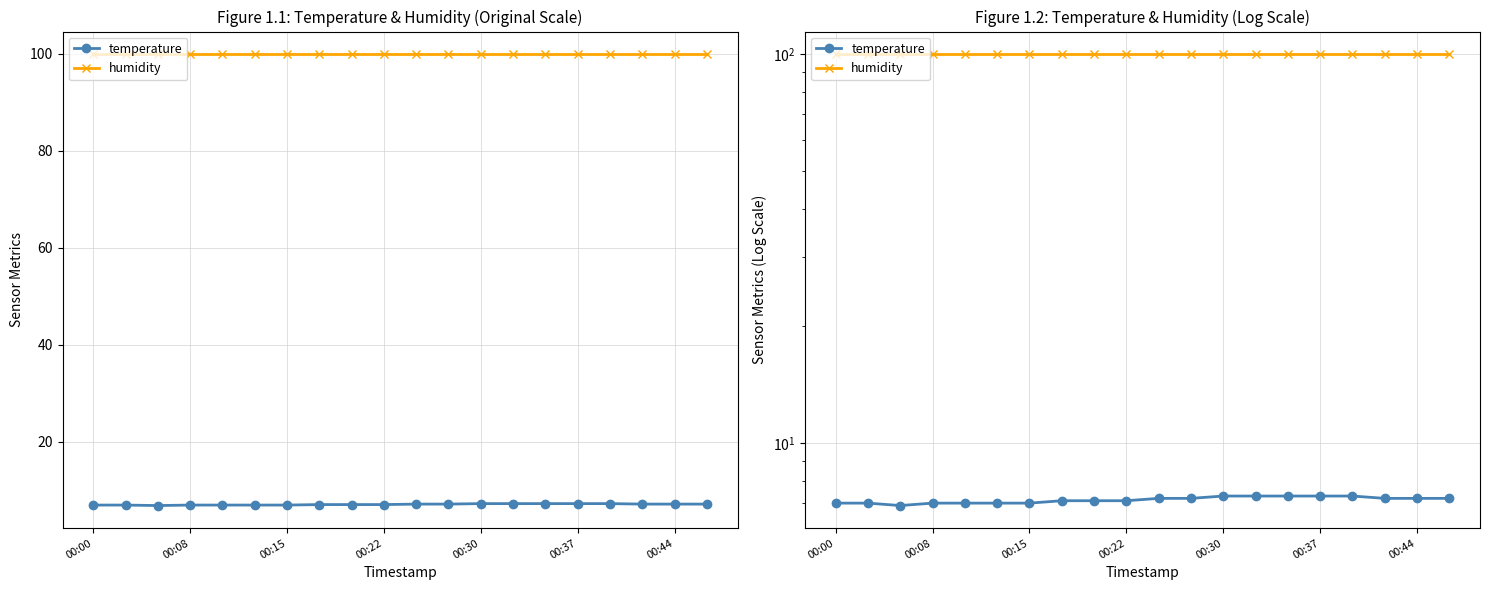

How many series are shown in this chart?

2